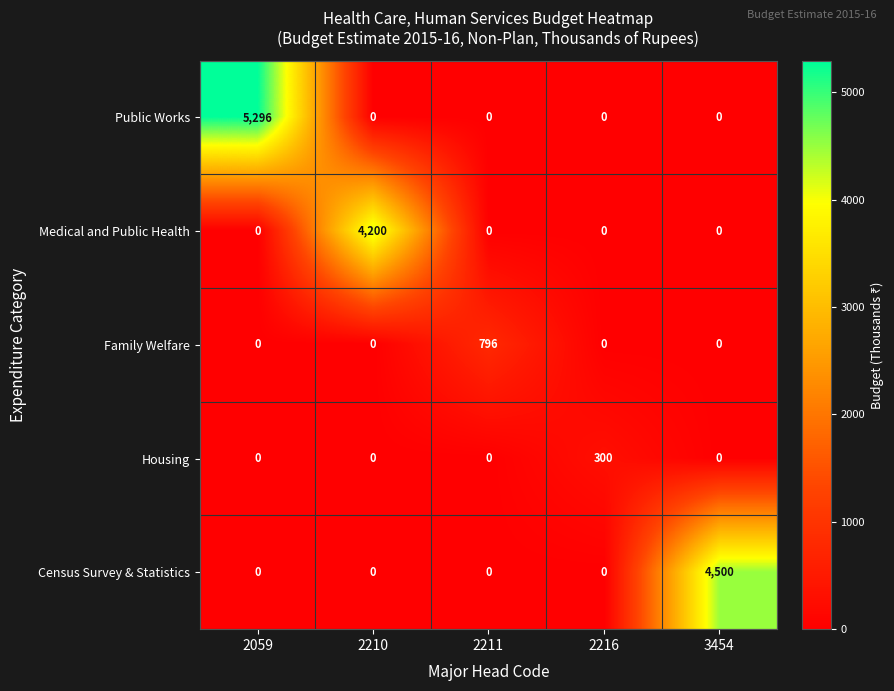

The Medical and Public Health series shows 2920 at 2216. True or false?

False